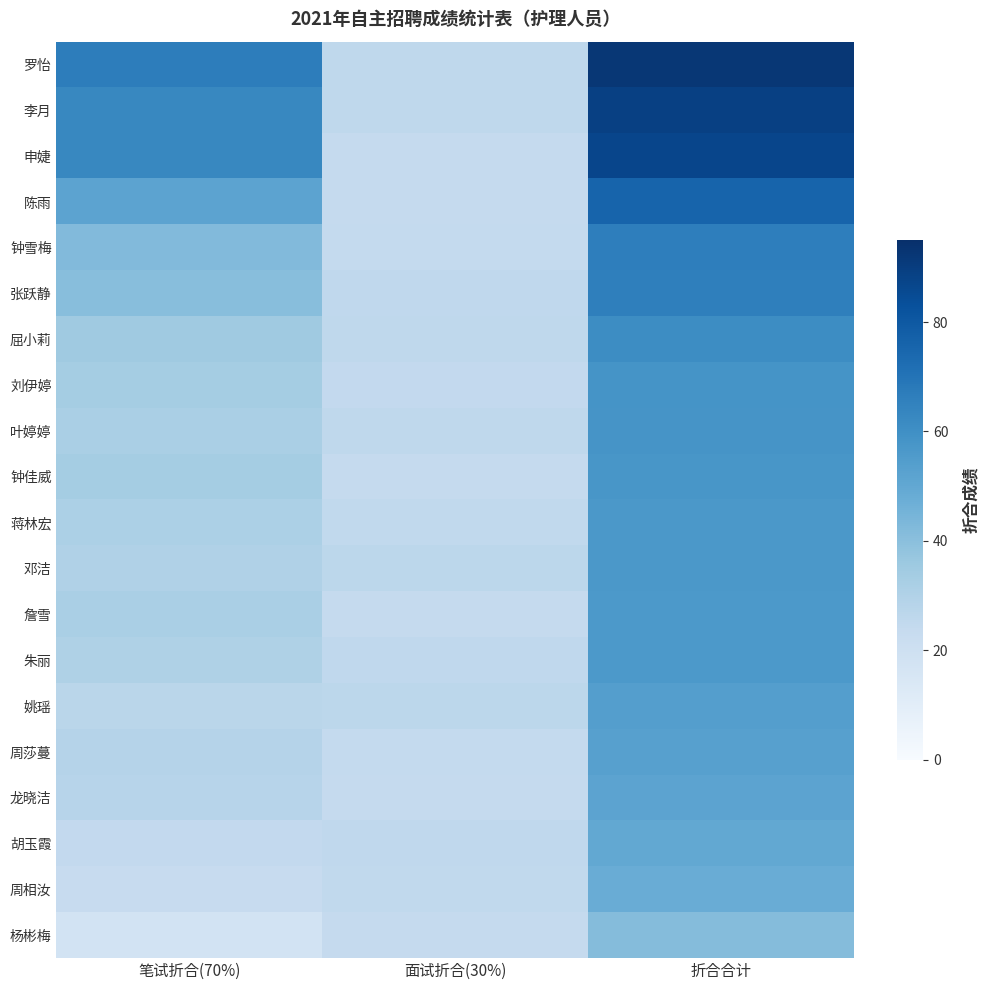

Reading right to left, what are all the values shown in this chart?

罗怡: 折合合计=92.2	面试折合(30%)=25.7	笔试折合(70%)=66.5
李月: 折合合计=88.9	面试折合(30%)=25.9	笔试折合(70%)=63.0
申婕: 折合合计=86.9	面试折合(30%)=23.9	笔试折合(70%)=63.0
陈雨: 折合合计=75.8	面试折合(30%)=24.0	笔试折合(70%)=51.8
钟雪梅: 折合合计=66.3	面试折合(30%)=24.3	笔试折合(70%)=42.0
张跃静: 折合合计=66.0	面试折合(30%)=25.4	笔试折合(70%)=40.6
屈小莉: 折合合计=60.9	面试折合(30%)=25.9	笔试折合(70%)=35.0
刘伊婷: 折合合计=58.4	面试折合(30%)=24.8	笔试折合(70%)=33.6
叶婷婷: 折合合计=58.1	面试折合(30%)=25.9	笔试折合(70%)=32.2
钟佳威: 折合合计=57.4	面试折合(30%)=23.8	笔试折合(70%)=33.6
蒋林宏: 折合合计=56.7	面试折合(30%)=25.2	笔试折合(70%)=31.5
邓洁: 折合合计=56.5	面试折合(30%)=26.4	笔试折合(70%)=30.1
詹雪: 折合合计=56.3	面试折合(30%)=24.1	笔试折合(70%)=32.2
朱丽: 折合合计=56.2	面试折合(30%)=25.4	笔试折合(70%)=30.8
姚瑶: 折合合计=53.9	面试折合(30%)=26.6	笔试折合(70%)=27.3
周莎蔓: 折合合计=53.2	面试折合(30%)=24.5	笔试折合(70%)=28.7
龙晓洁: 折合合计=51.9	面试折合(30%)=23.9	笔试折合(70%)=28.0
胡玉霞: 折合合计=50.0	面试折合(30%)=25.5	笔试折合(70%)=24.5
周相汝: 折合合计=48.2	面试折合(30%)=25.1	笔试折合(70%)=23.1
杨彬梅: 折合合计=41.3	面试折合(30%)=23.8	笔试折合(70%)=17.5